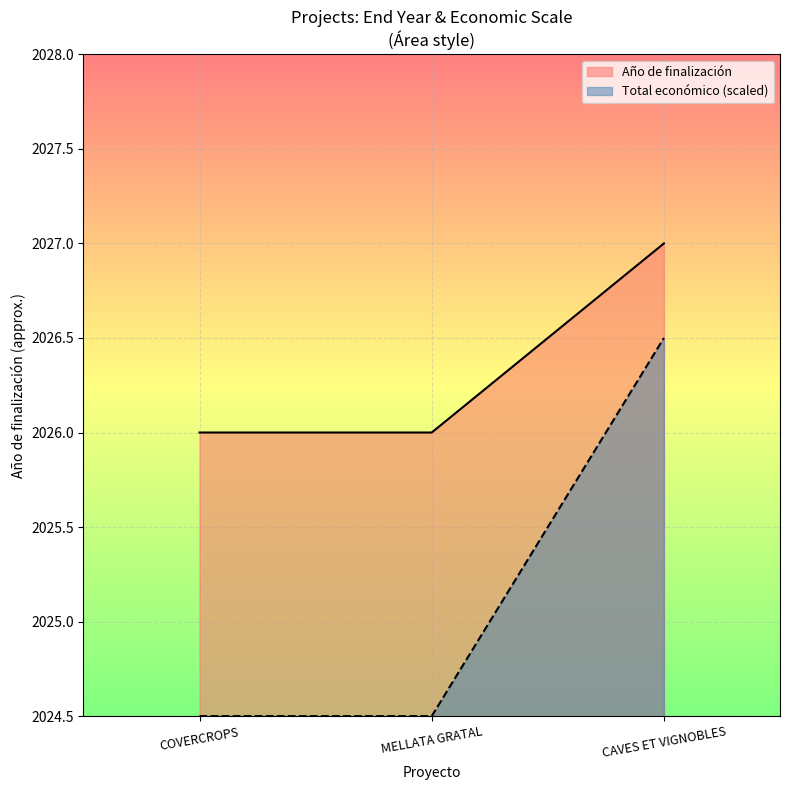

What are all the series names shown in the legend?

Año de finalización, Total económico (scaled)